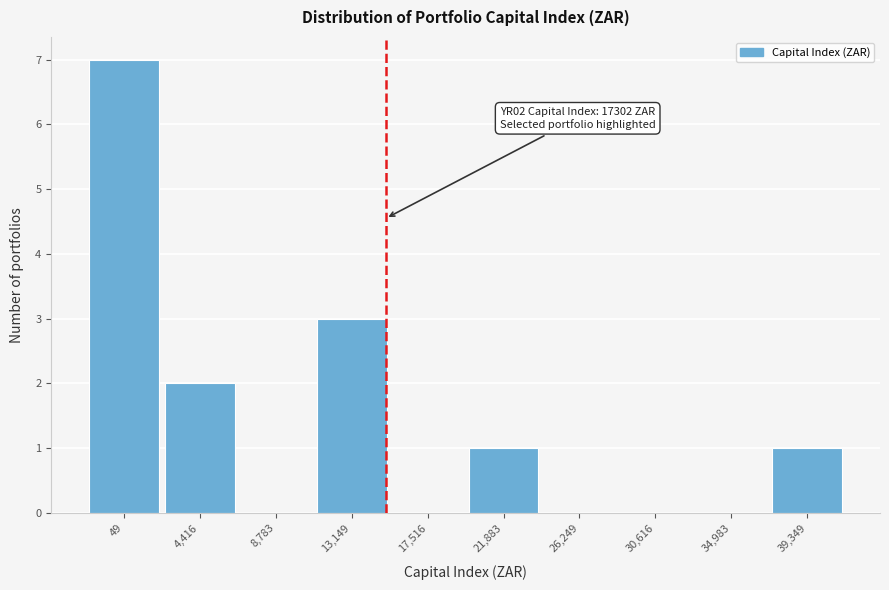

Reading right to left, transcribe all the data shown in this chart.

39,349=1	34,983=0	30,616=0	26,249=0	21,883=1	17,516=0	13,149=3	8,783=0	4,416=2	49=7